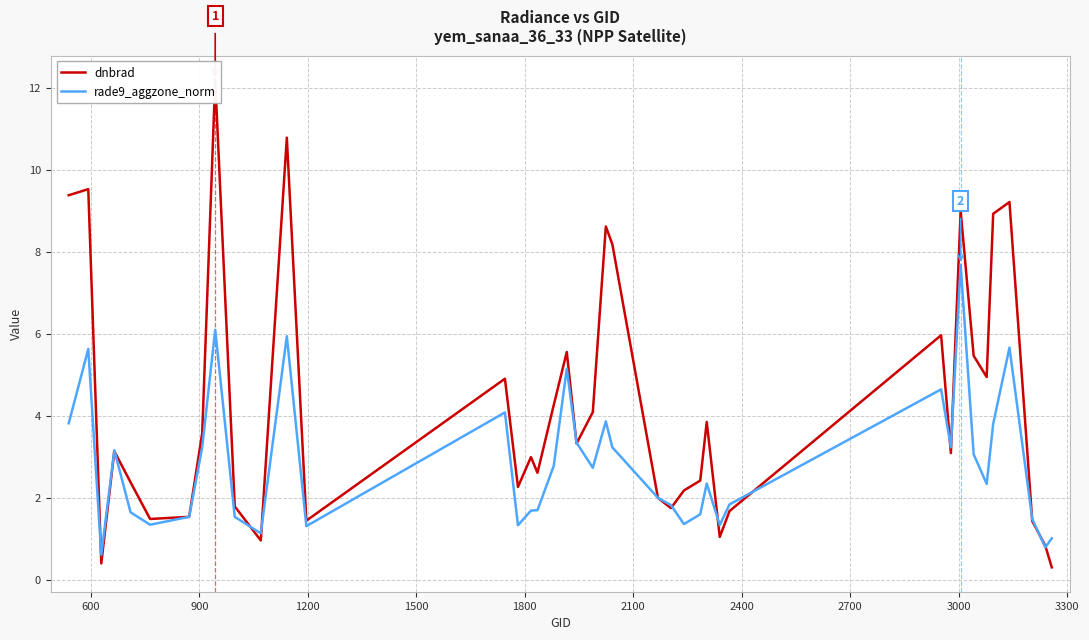

Is it true that dnbrad equals 3.9 at 1500?

False